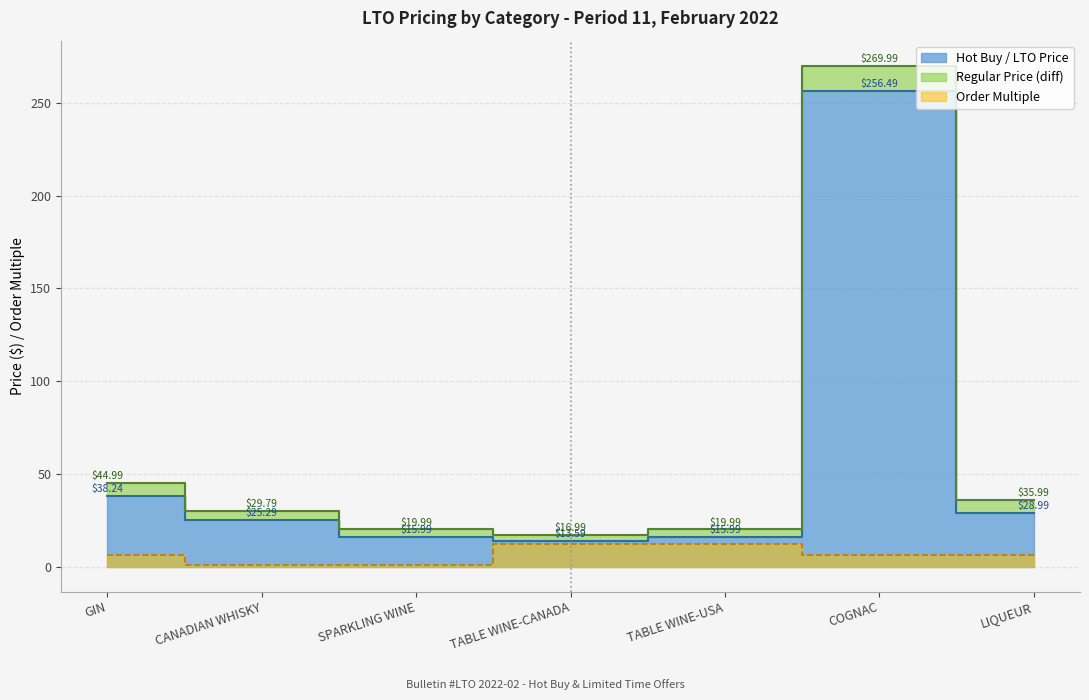

What is the average value of the Regular Price series?

62.5